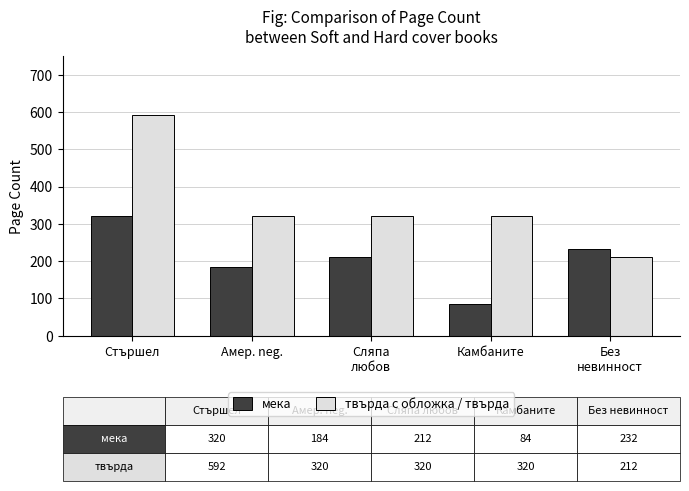

Reading left to right, list all the values displayed in this chart.

мека: 320	184	212	84	232
твърда с обложка / твърда: 592	320	320	320	212